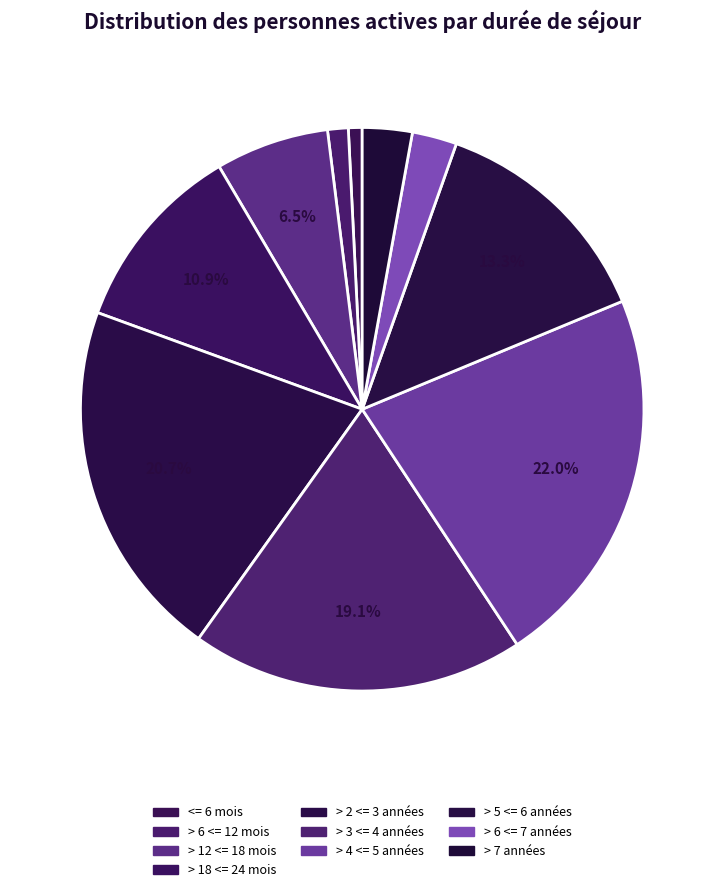

What is the change in value from > 18 <= 24 mois to > 6 <= 7 années?

-85